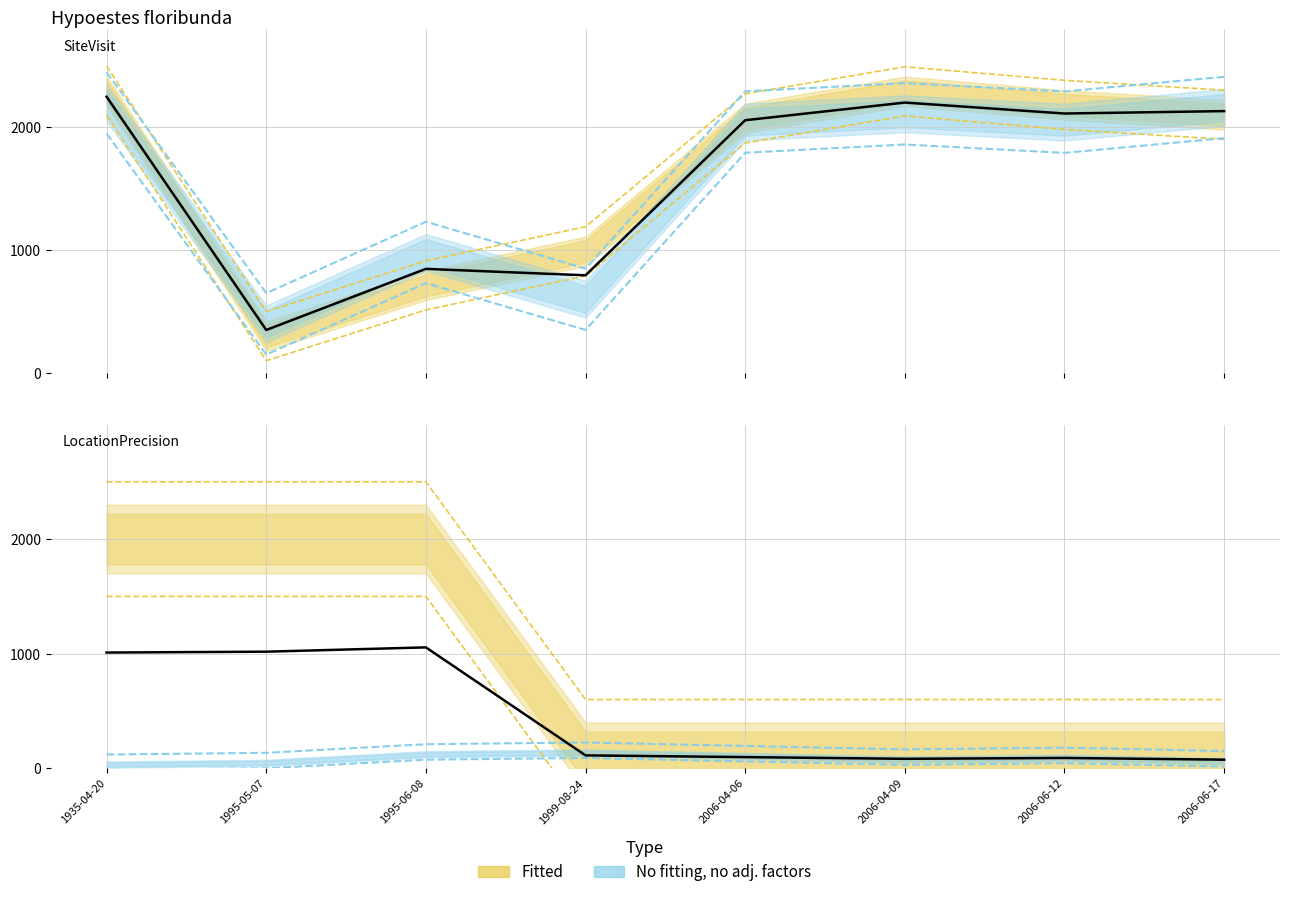

Which series has the largest total across all categories?

SiteVisitID_scaled